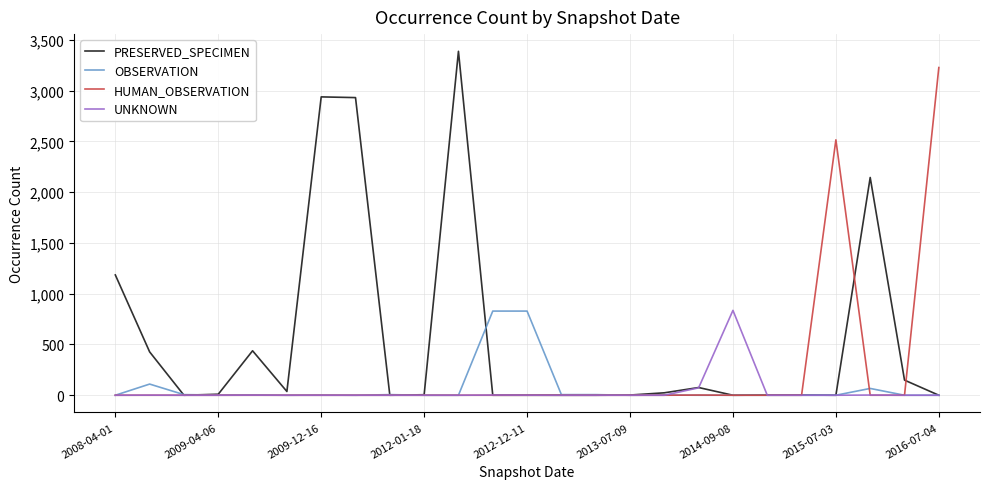

What is the greatest value displayed?

3388